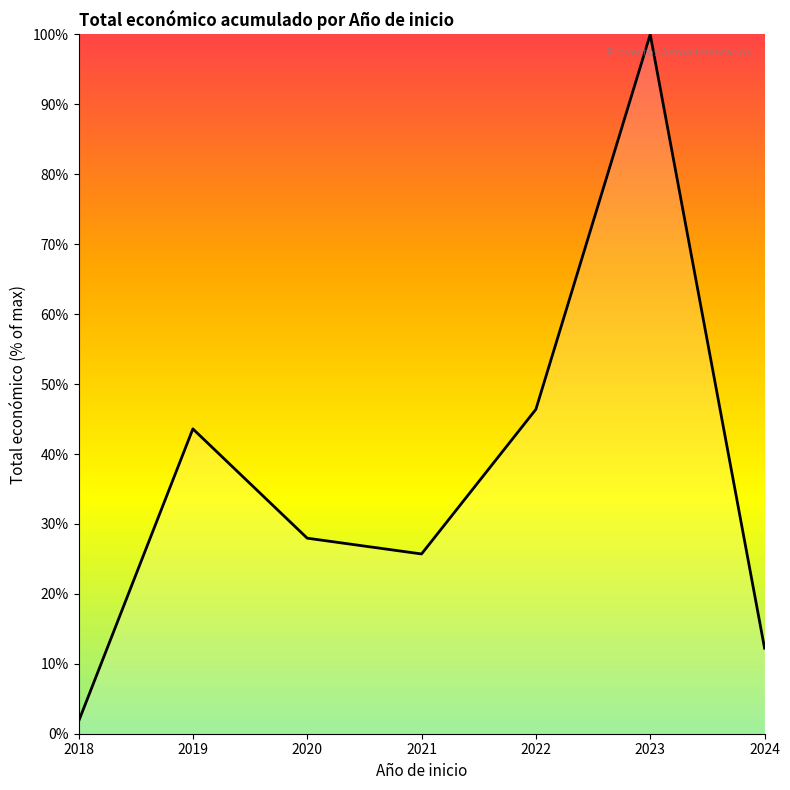

How many distinct data groups are displayed?

1